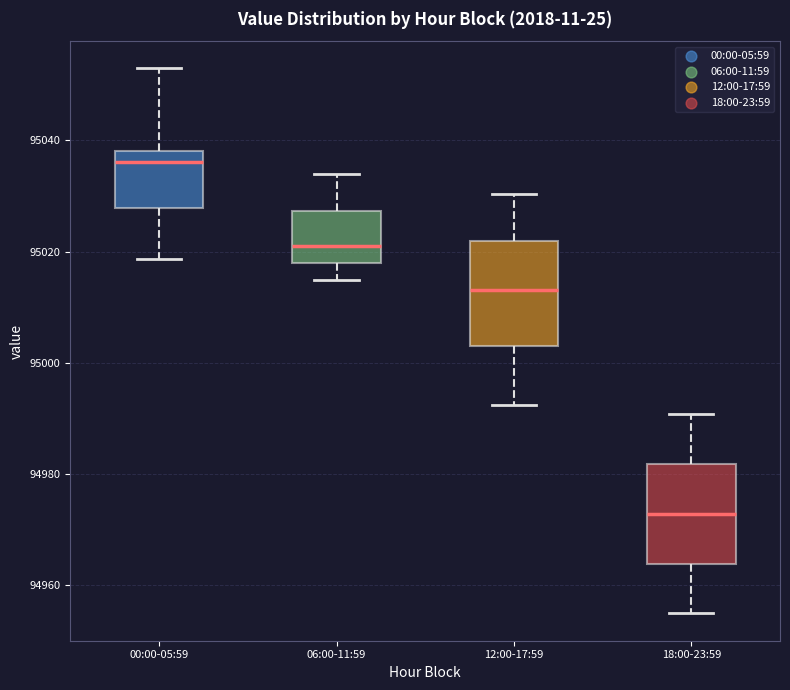

Reading left to right, transcribe this box plot: for each box, give where its median line is, the range the box spans, and where its two whiskers end, as read against the y-axis. The values are not printed on the chart, so give them approximately, as read against the axis.

00:00-05:59: median 95036, box 95028 to 95038, whiskers 95018 to 95052
06:00-11:59: median 95022, box 95018 to 95028, whiskers 95014 to 95034
12:00-17:59: median 95014, box 95004 to 95022, whiskers 94992 to 95030
18:00-23:59: median 94972, box 94964 to 94982, whiskers 94954 to 94990